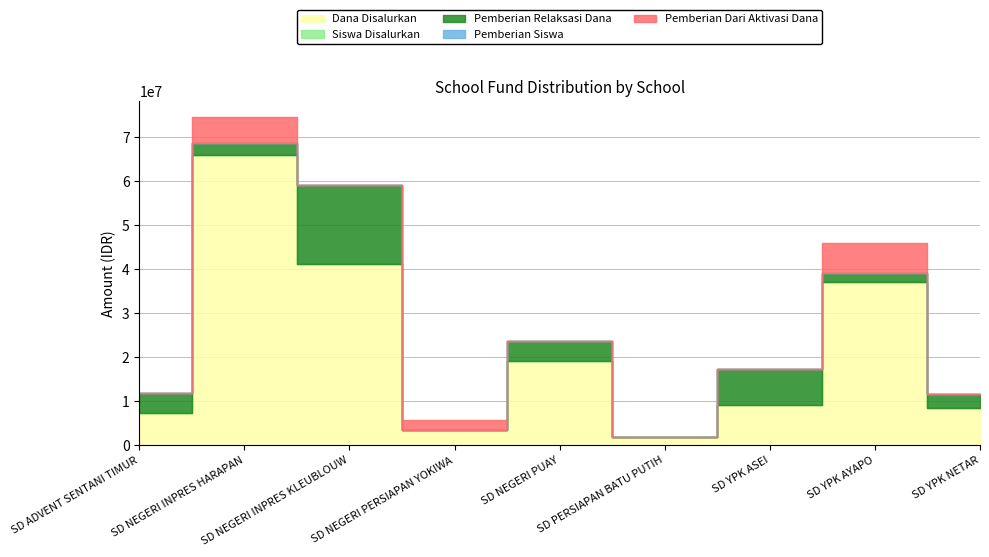

Which series has the largest range (max minus min)?

Dana Disalurkan